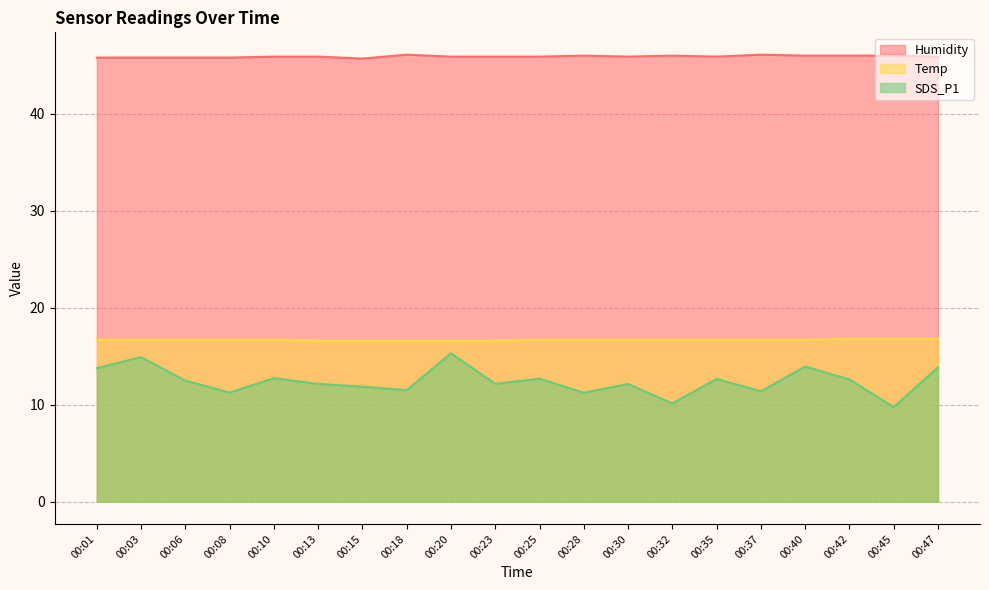

The value of SDS_P1 at 00:40 is 13.9. True or false?

True